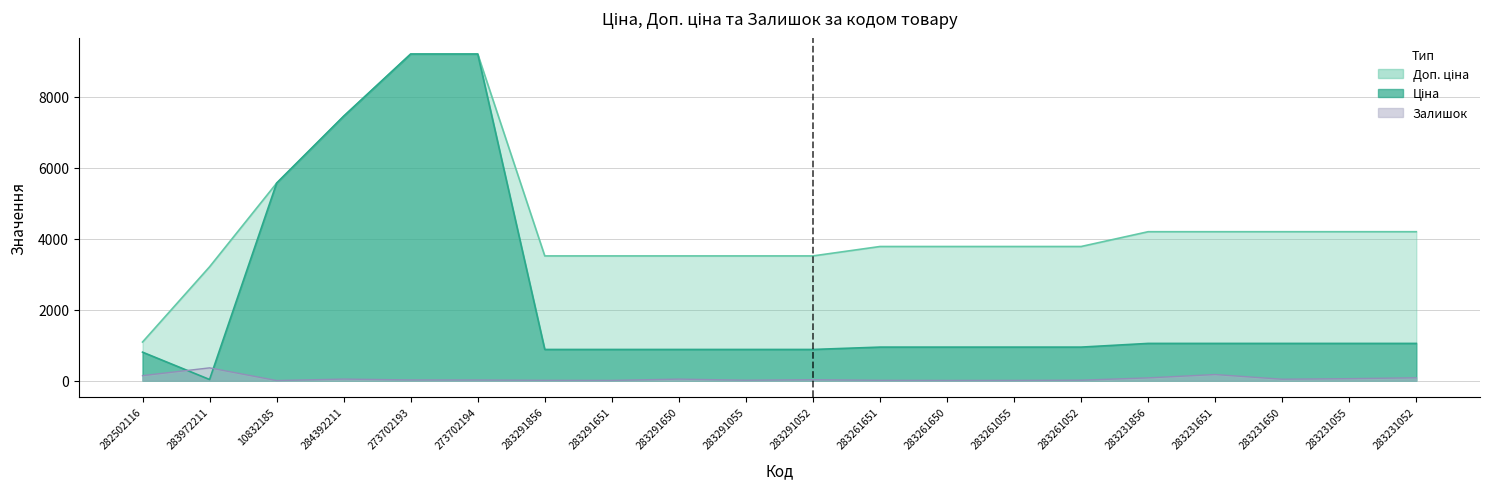

What position from the left is 283231052?

20